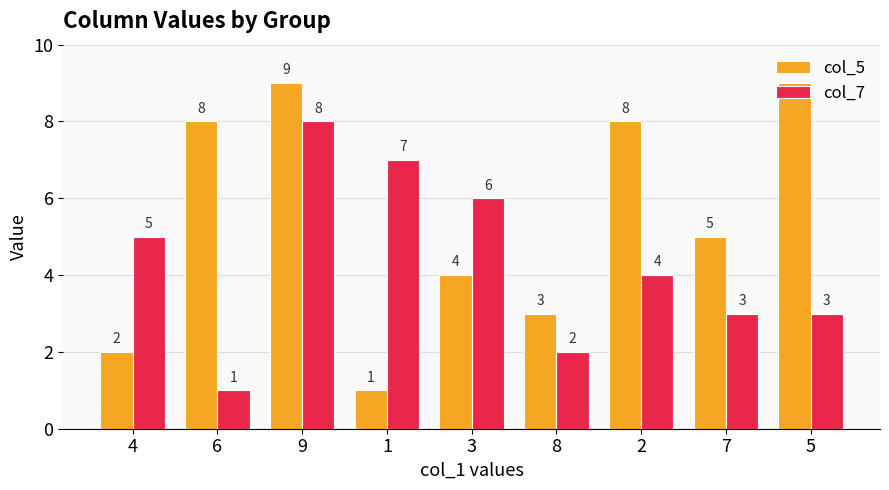

What is the label of the 6th bar from the right?

1